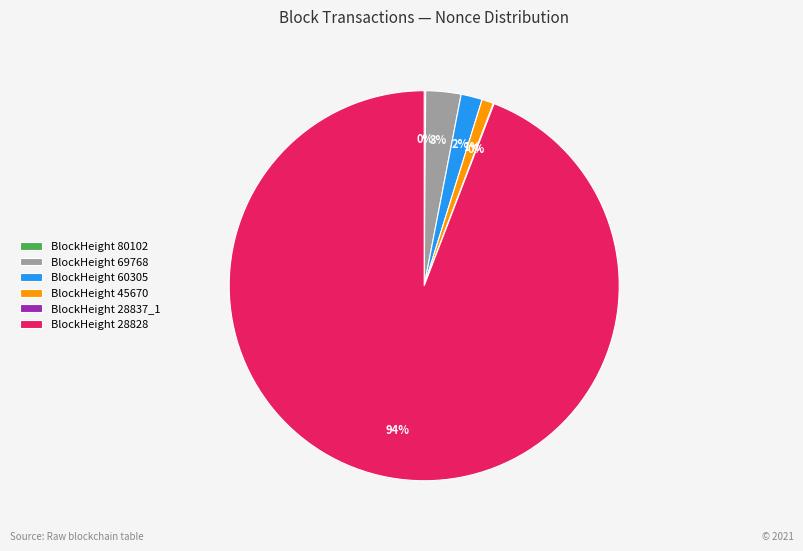

To the nearest percent, what is the combined percentage of BlockHeight 28828 and BlockHeight 69768?

97%